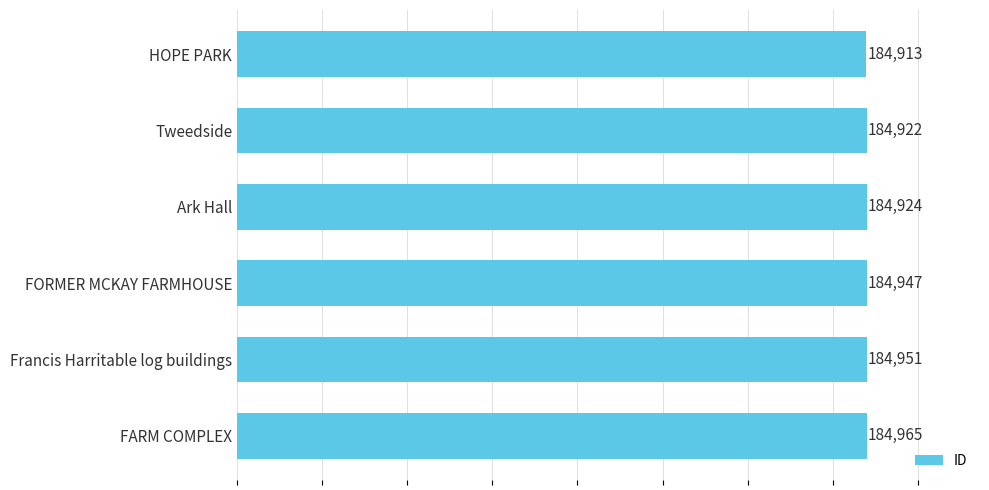

Between FORMER MCKAY FARMHOUSE and Tweedside, which is larger?

FORMER MCKAY FARMHOUSE